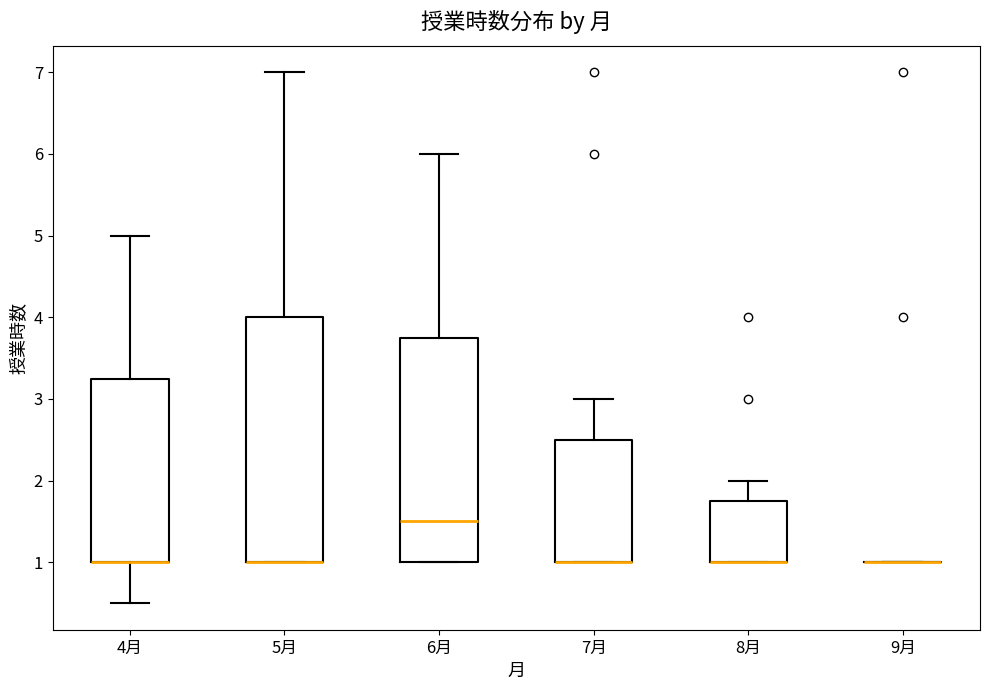

Where is the upper edge of the box for 5月 on the y-axis? The values are not printed on the chart, so give them approximately, as read against the axis.

4.0